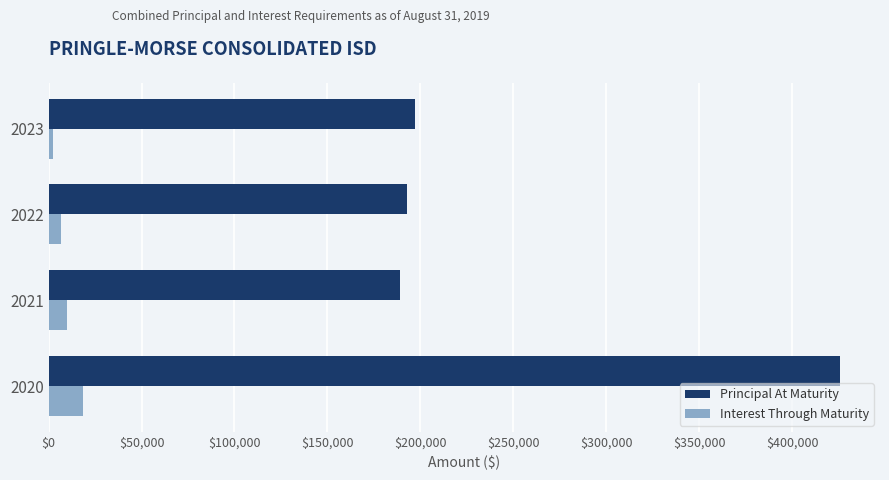

Which series has the largest range (max minus min)?

Principal At Maturity